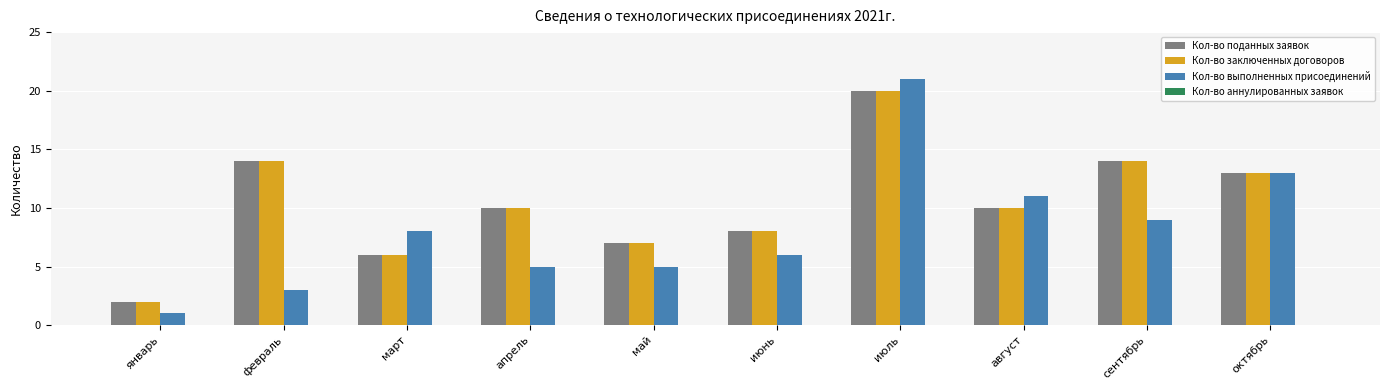

How many bars are there in each group?

3